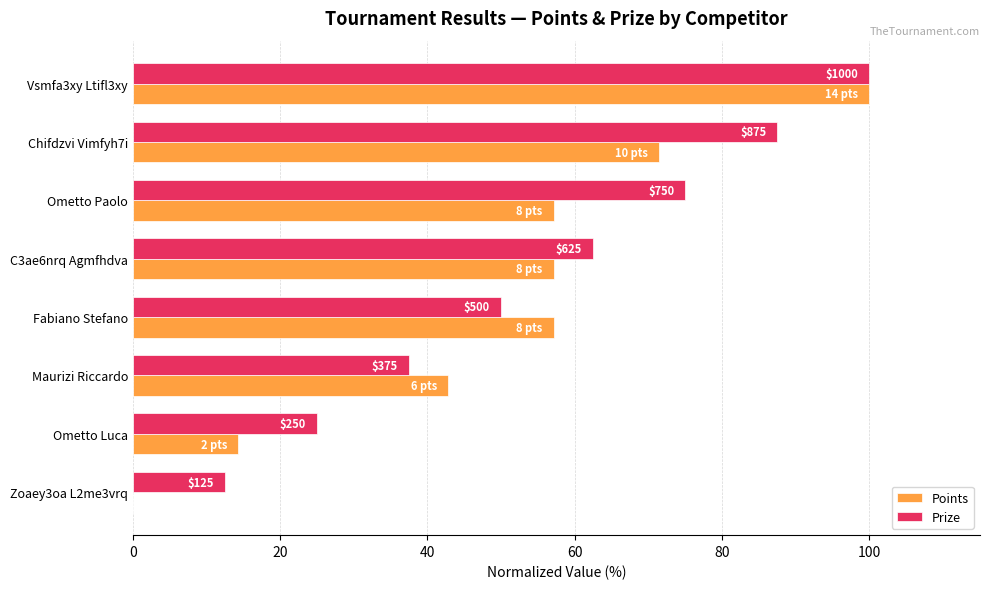

What position from the left is Ometto Paolo?

3